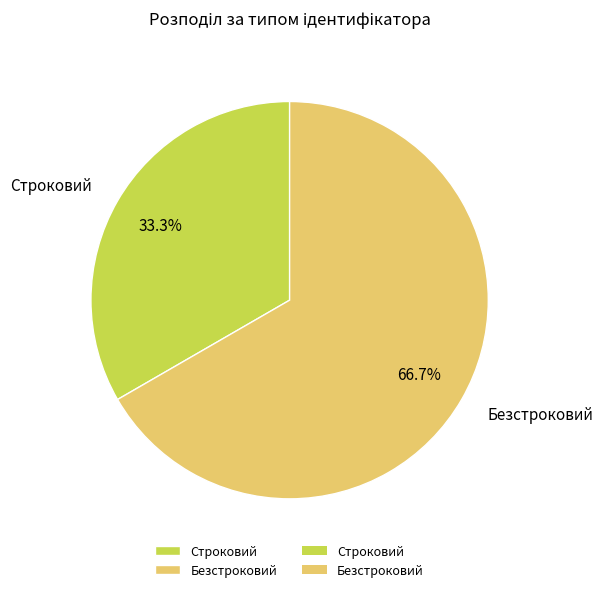

To the nearest percent, what is the difference between the Строковий and Безстроковий slice percentages?

33%